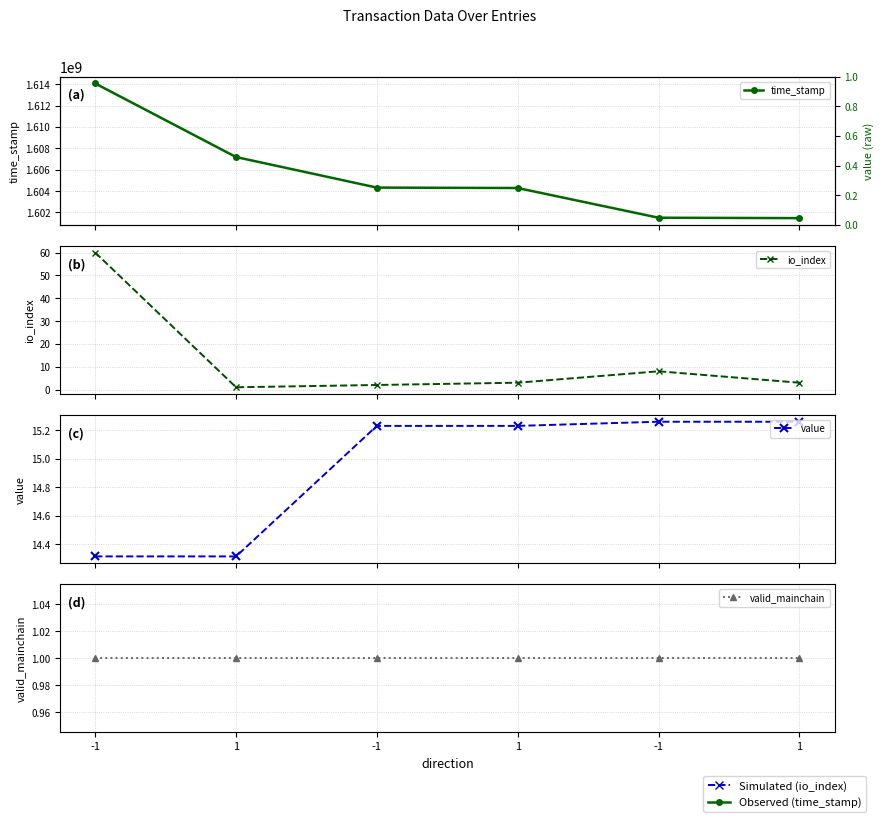

List the series in order of their peak value, lowest first.

valid_mainchain, value, io_index, time_stamp